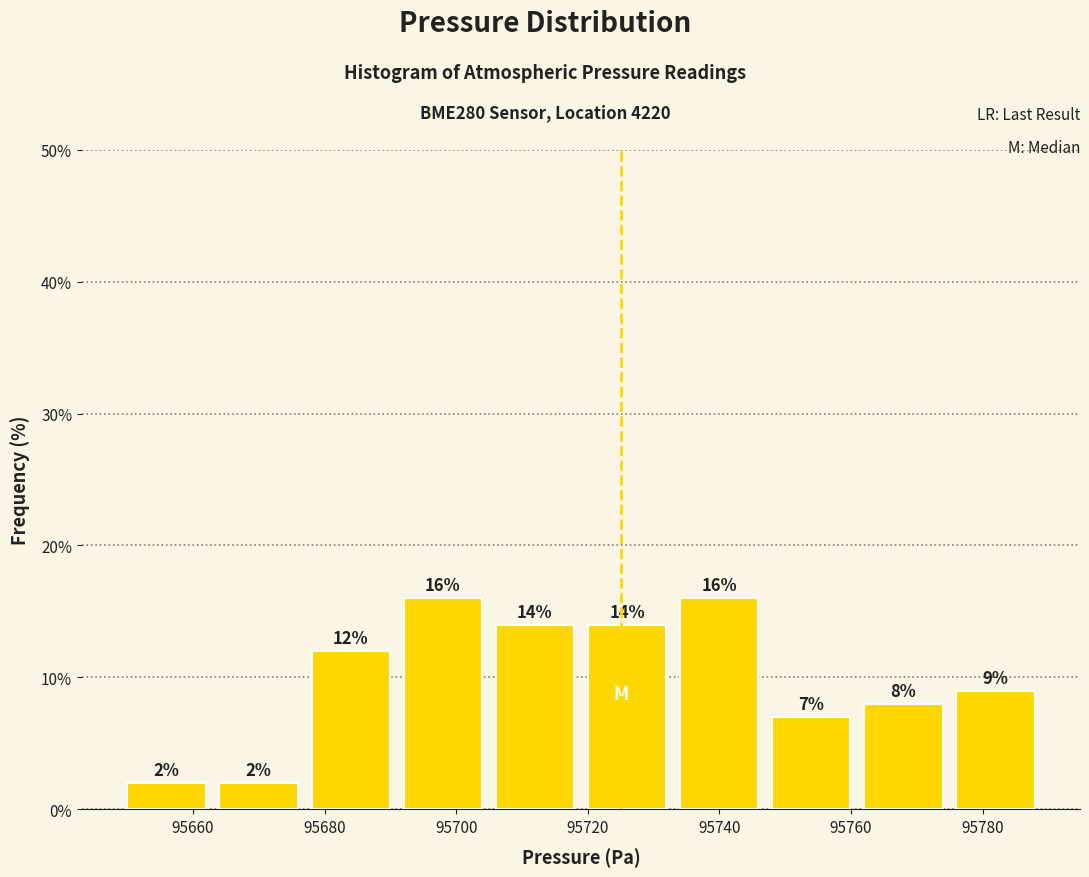

Reading left to right, list every bar in this chart as the range it spans on the x-axis followed by its height.

95650 to 95664: 2
95664 to 95678: 2
95678 to 95692: 12
95692 to 95706: 16
95706 to 95720: 14
95720 to 95734: 14
95734 to 95748: 16
95748 to 95762: 7
95762 to 95776: 8
95776 to 95790: 9